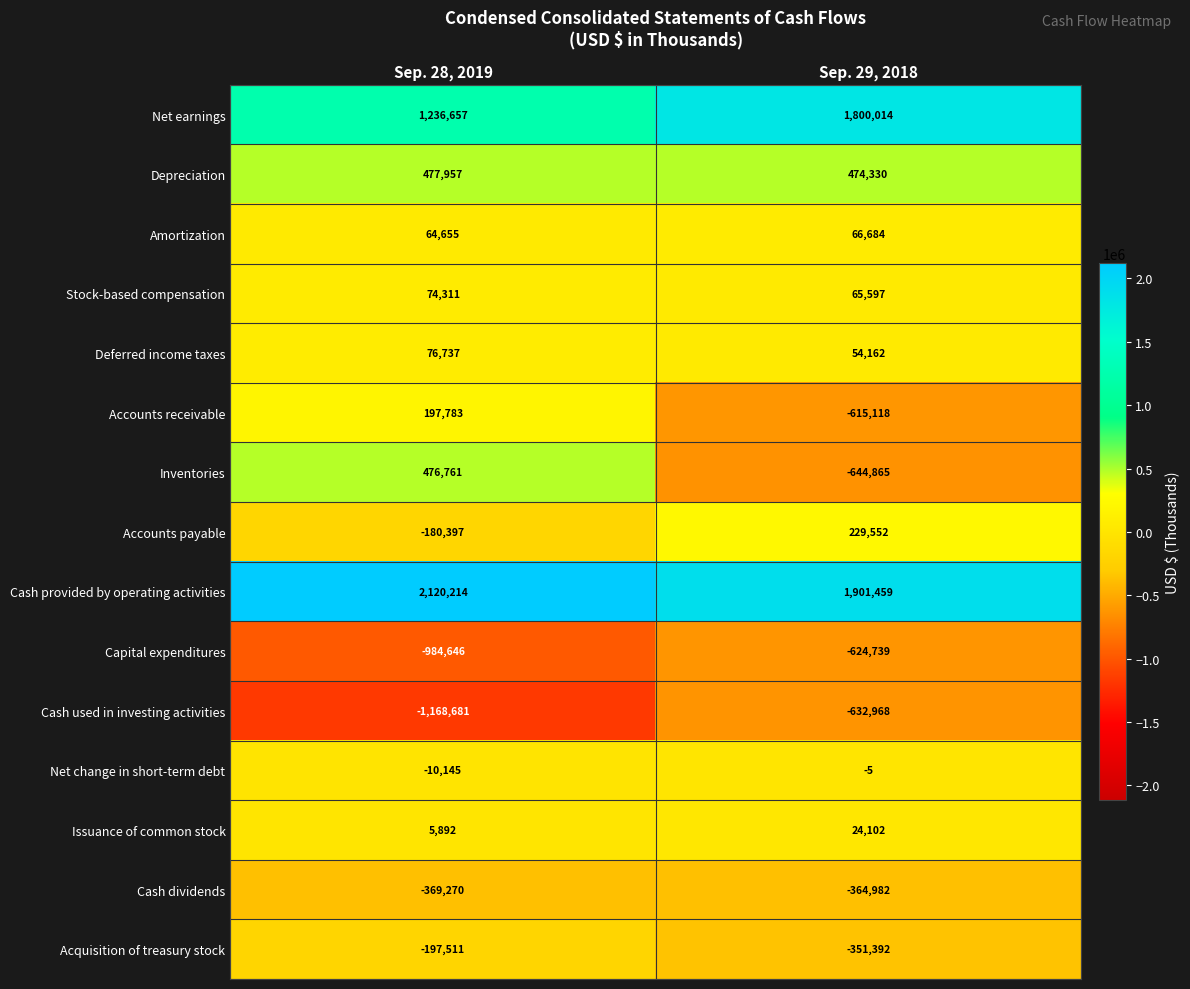

At Sep. 29, 2018, list the series in order from largest to smallest.

Cash provided by operating activities, Net earnings, Depreciation, Accounts payable, Amortization, Stock-based compensation, Deferred income taxes, Issuance of common stock, Net change in short-term debt, Acquisition of treasury stock, Cash dividends, Accounts receivable, Capital expenditures, Cash used in investing activities, Inventories